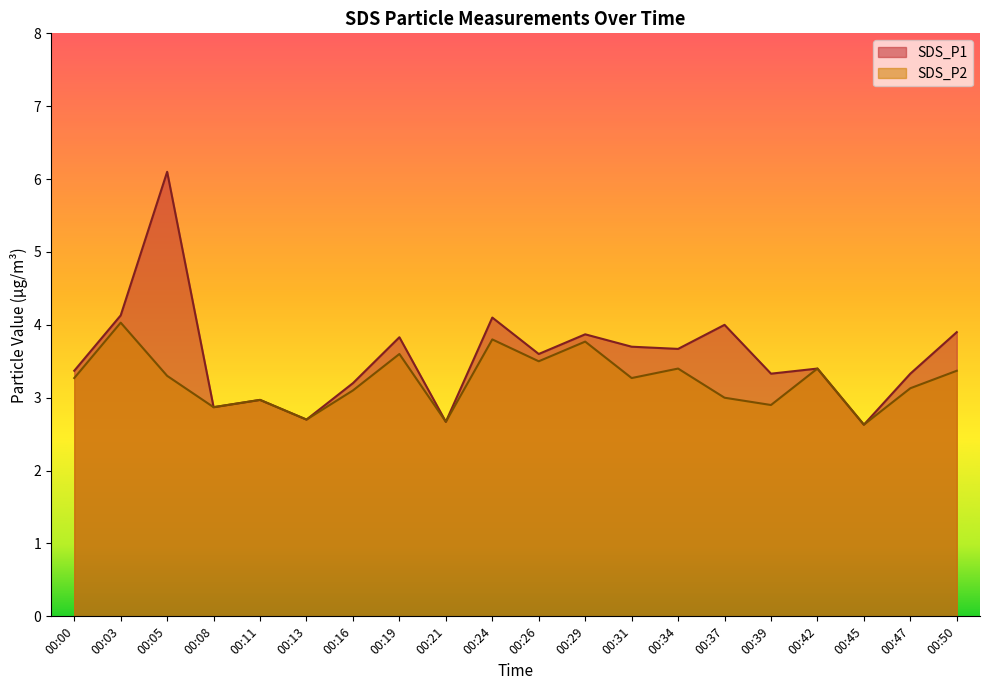

What are all the series names shown in the legend?

SDS_P1, SDS_P2